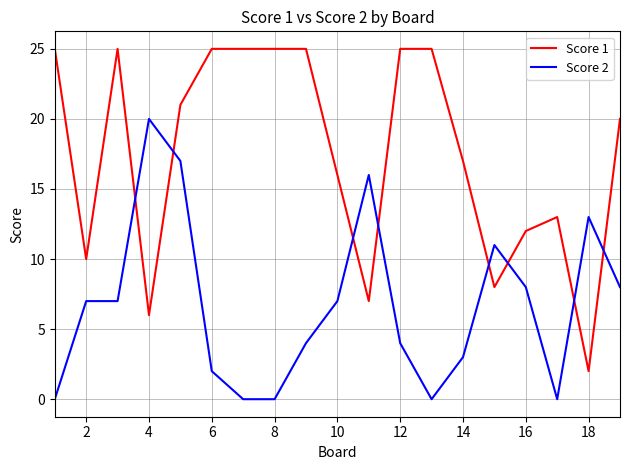

Which series has the largest range (max minus min)?

Score 1